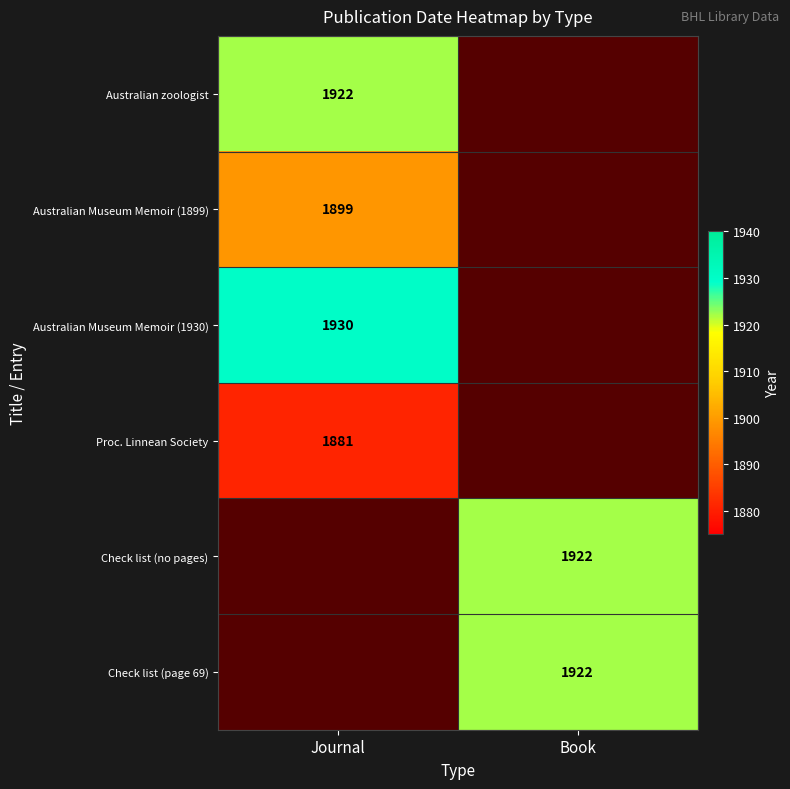

What is the maximum value shown in the chart?

1930.0